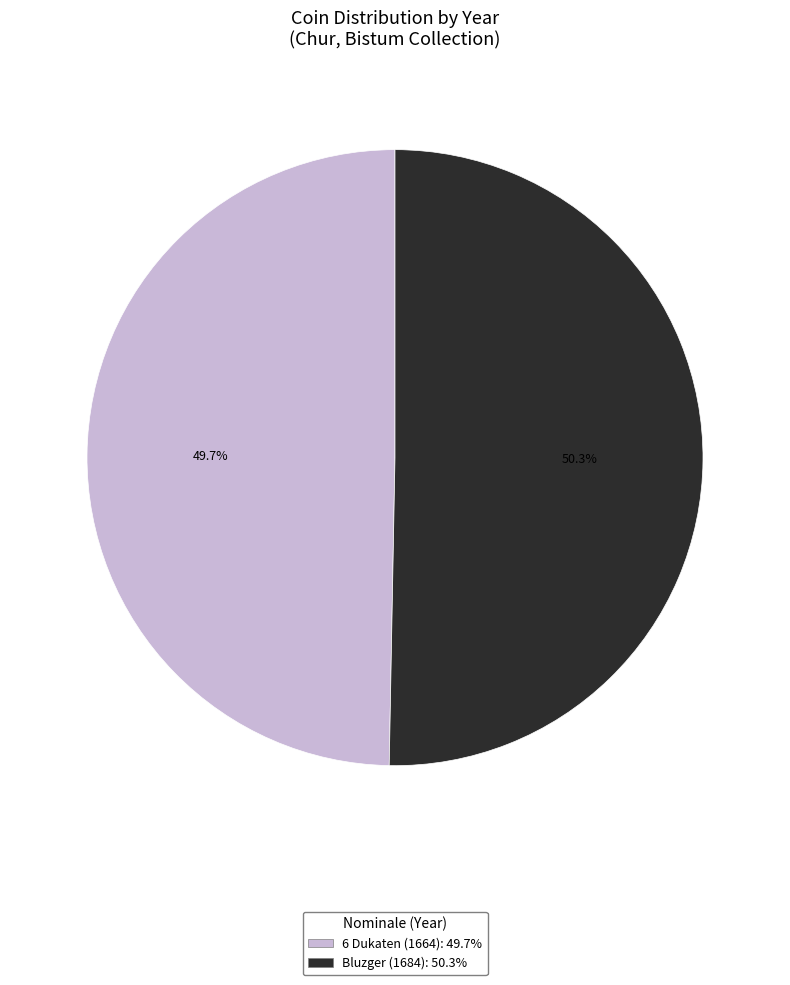

Which slice is the smallest?

6 Dukaten (1664)